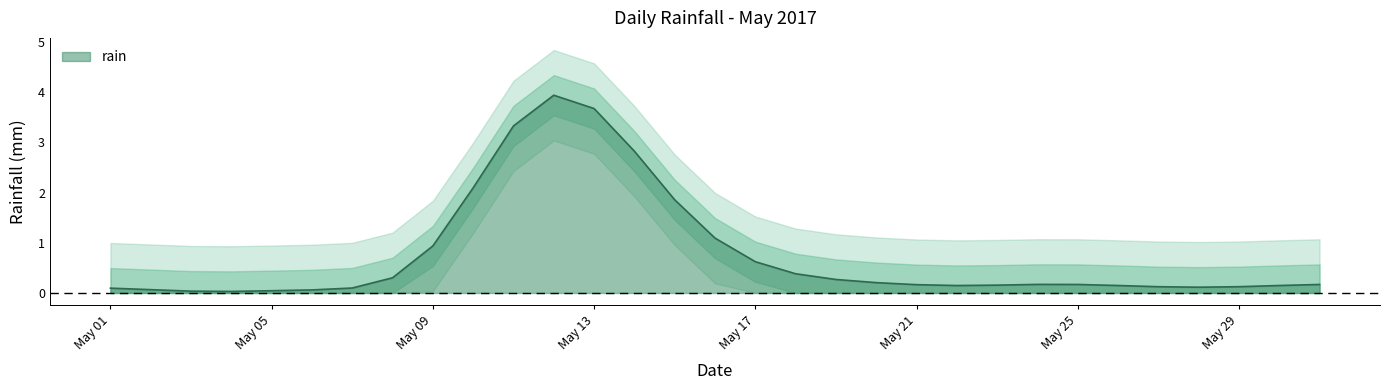

The rain series shows 0.2 at May 21. True or false?

True